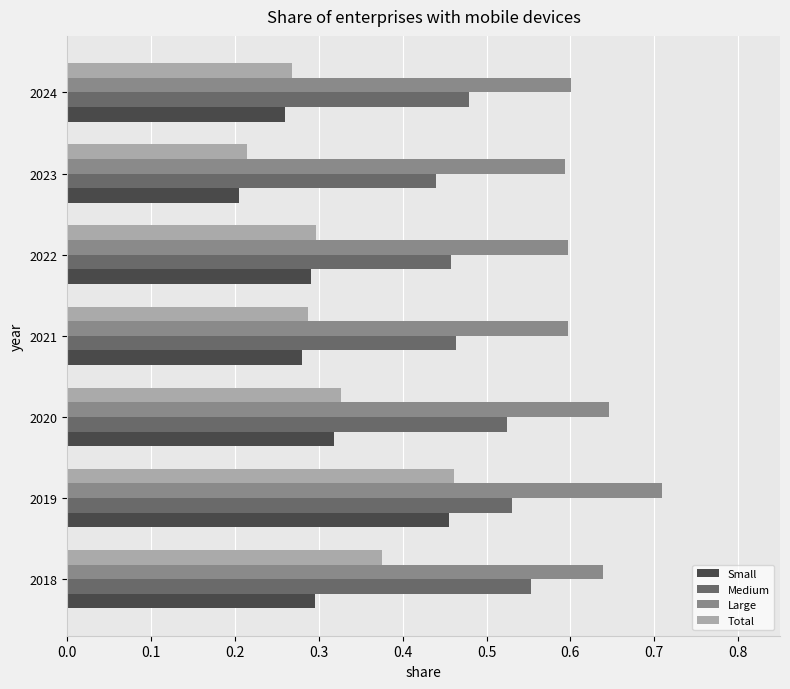

Which series has the largest range (max minus min)?

Small